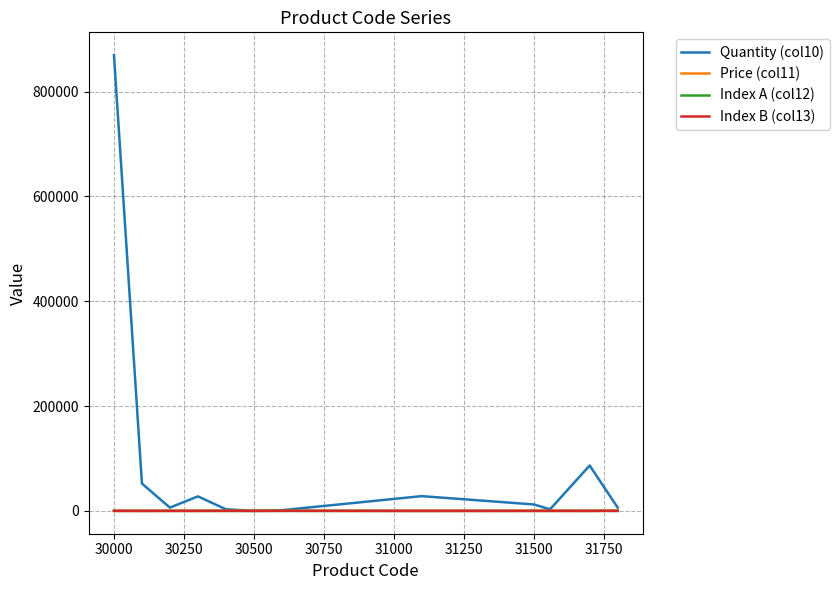

What is the sum of all Price (col11) values?

2749.0